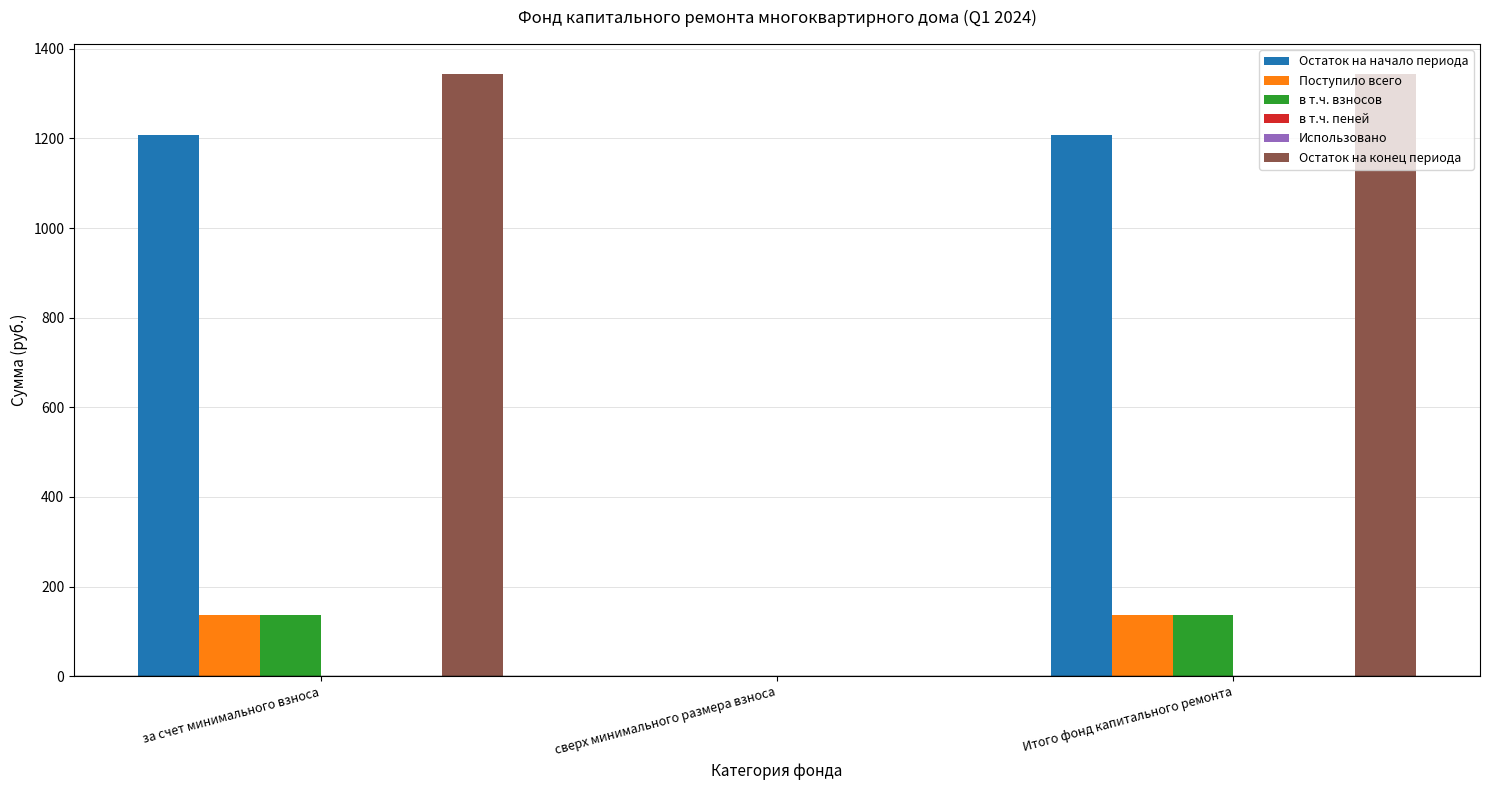

What is the maximum value shown in the chart?

1343.3